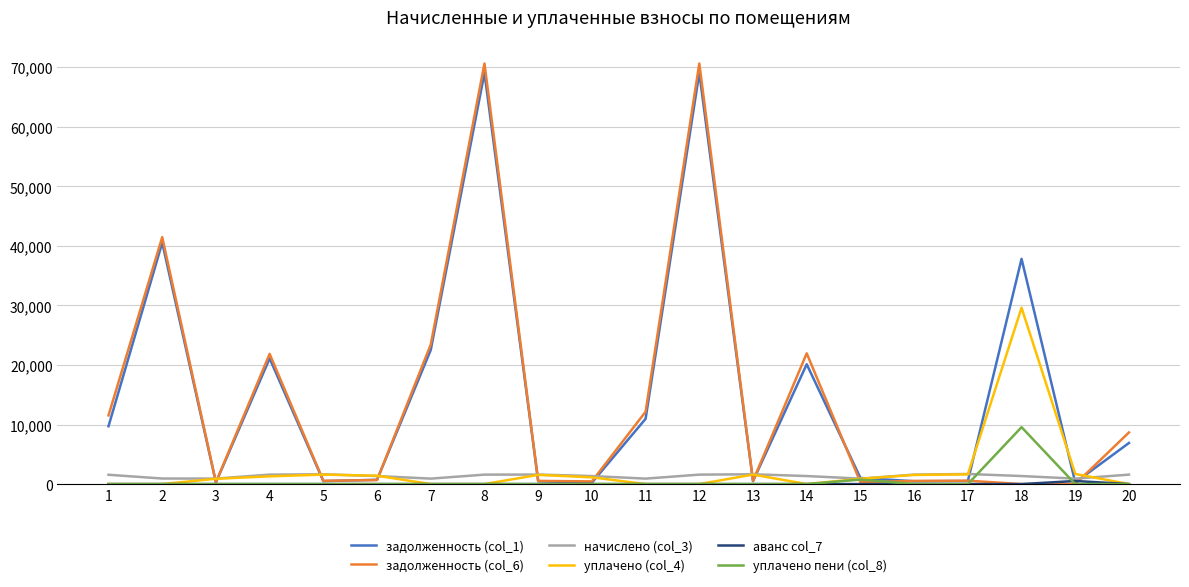

Which series has the largest range (max minus min)?

задолженность (col_6)